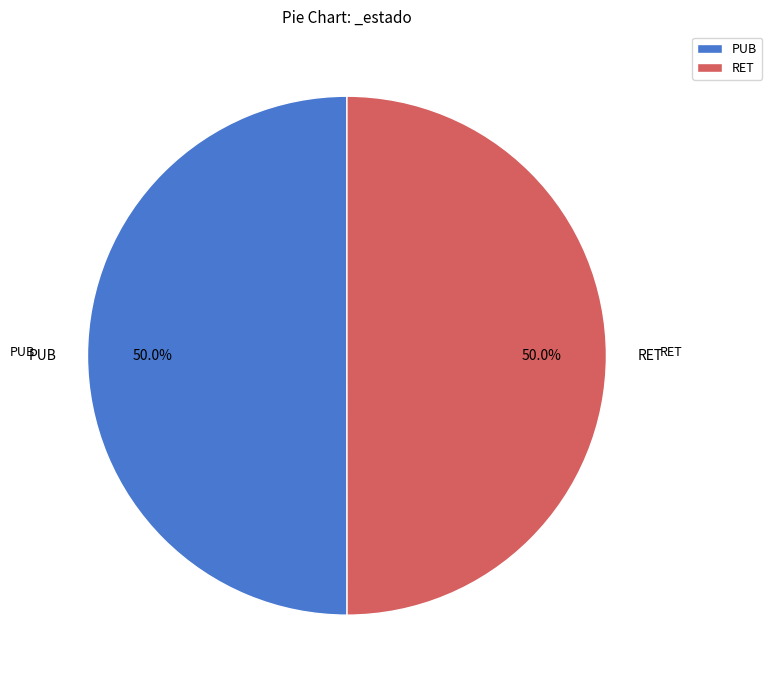

What percentage is the RET slice, to the nearest percent?

50%